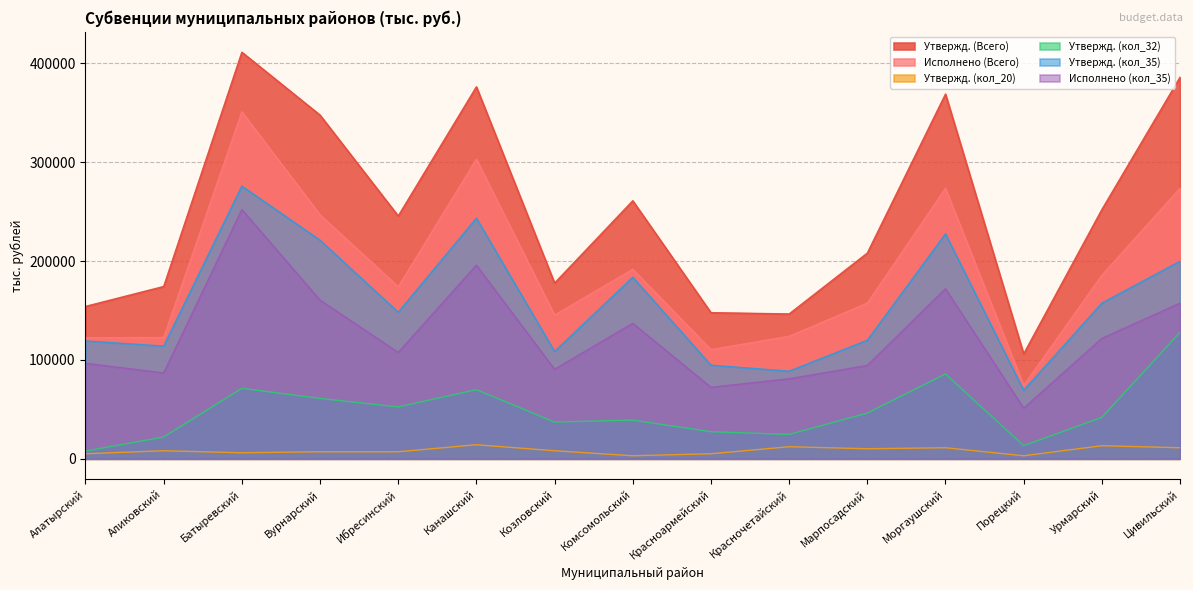

At which label does Исполнено (кол_35) first exceed 107570?

Батыревский